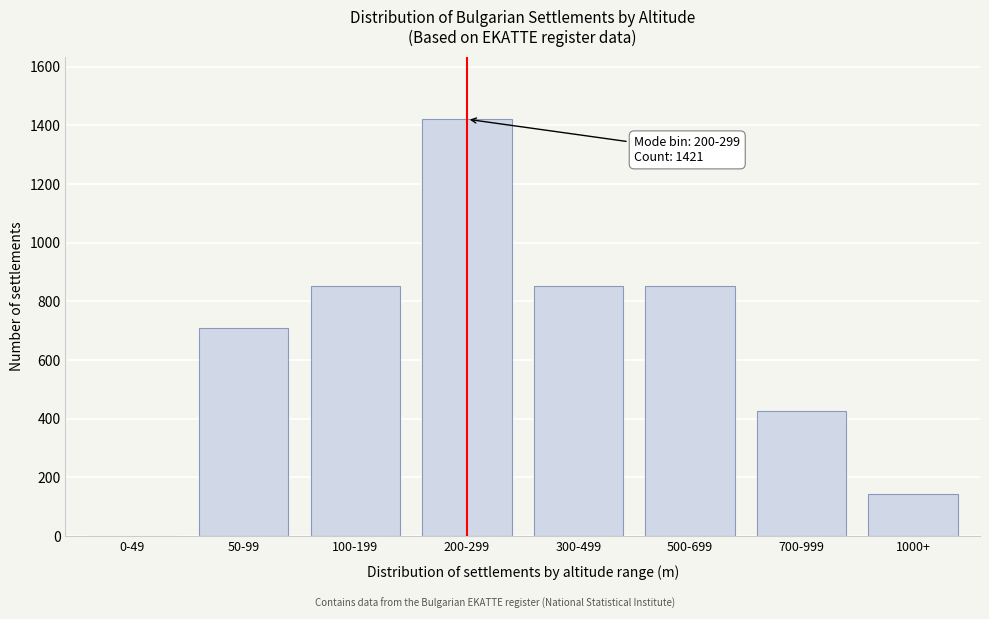

Reading left to right, transcribe all the data shown in this chart.

0-49=0	50-99=711	100-199=853	200-299=1421	300-499=853	500-699=853	700-999=426	1000+=142